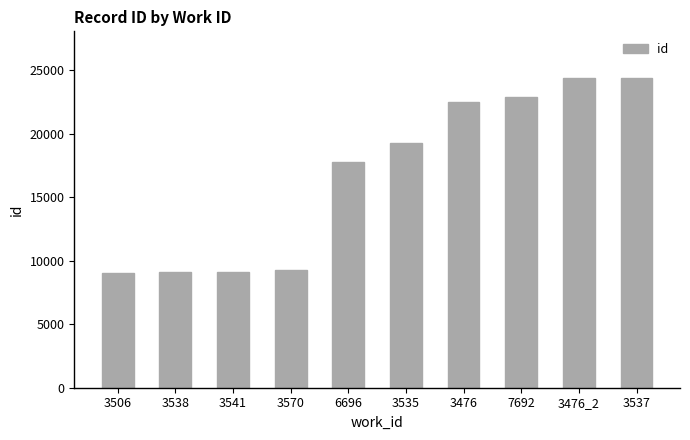

Where is the data nearest to the value 16696?

6696